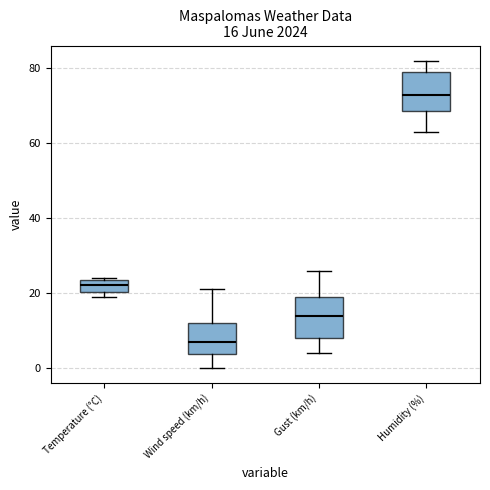

Which box has the lowest median line?

Wind speed (km/h)